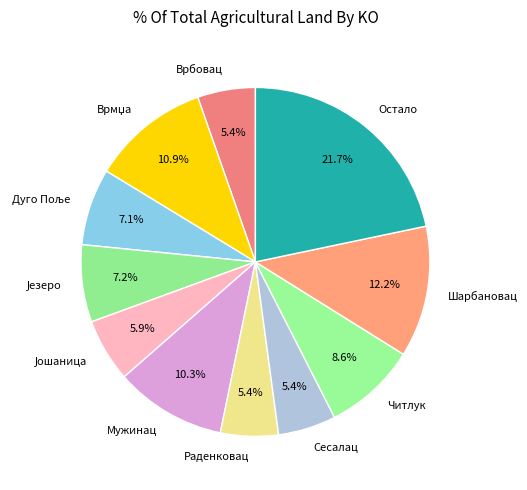

Do Читлук and Шарбановац together represent more than half of the pie?

No